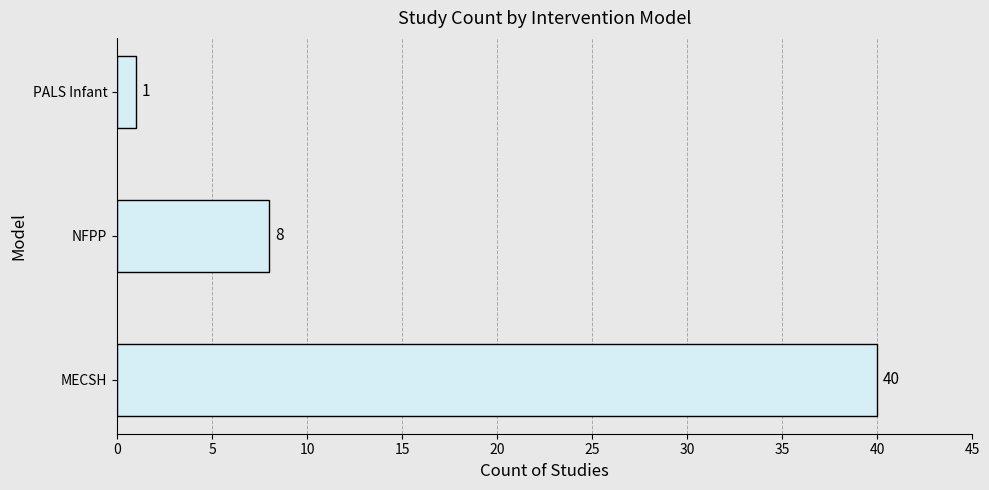

Are the bars horizontal?

Yes